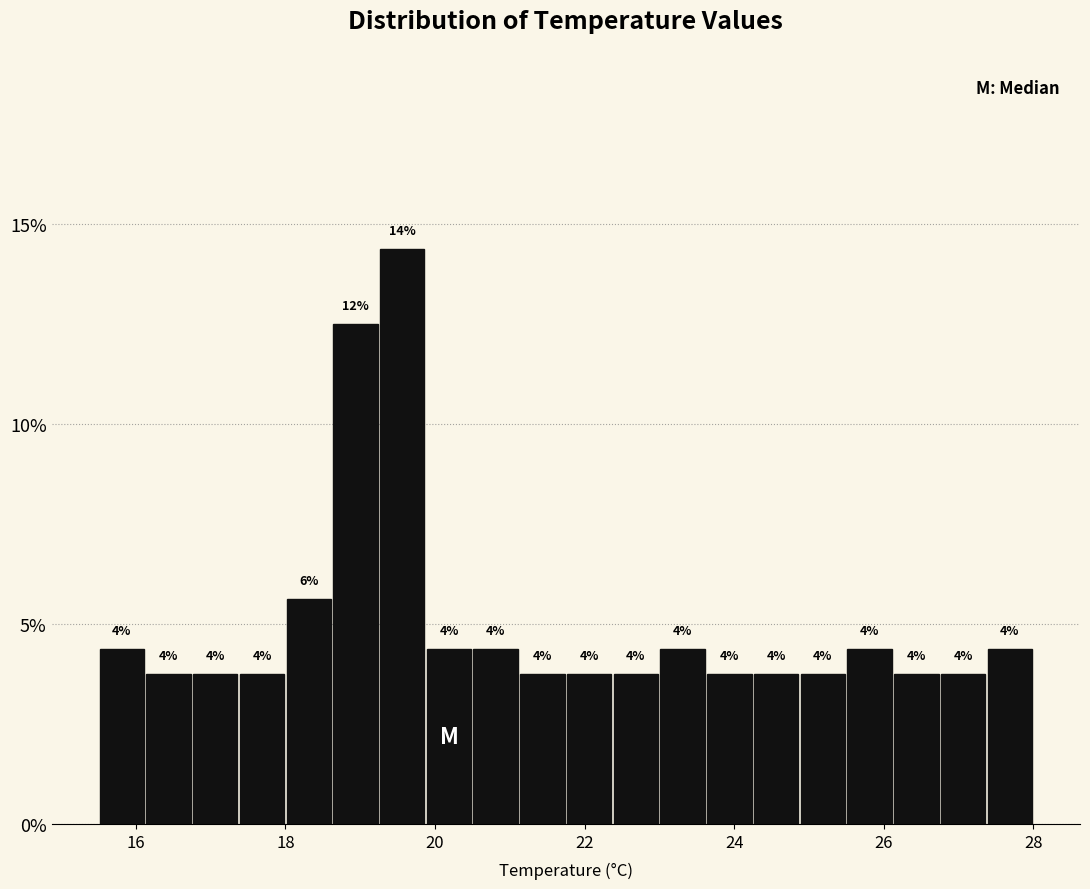

Around what value on the x-axis is the tallest bar? Give the approximate position of its centre, as read against the axis.

19.6